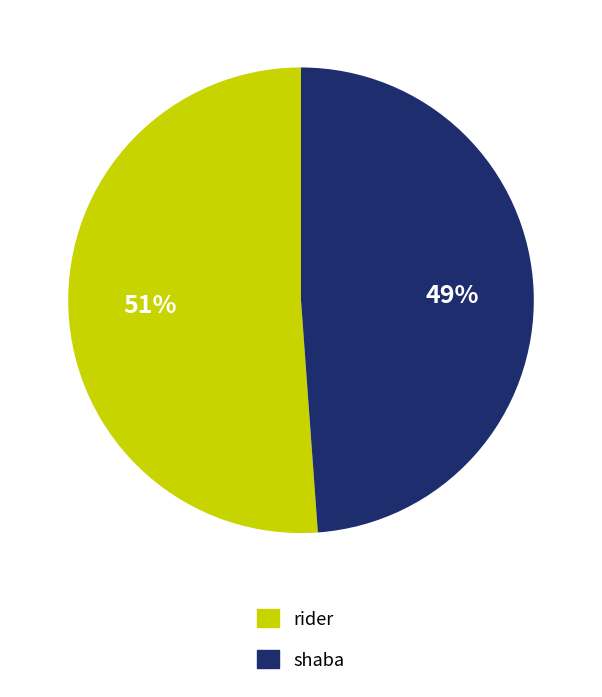

What is the smallest slice in the pie chart?

shaba